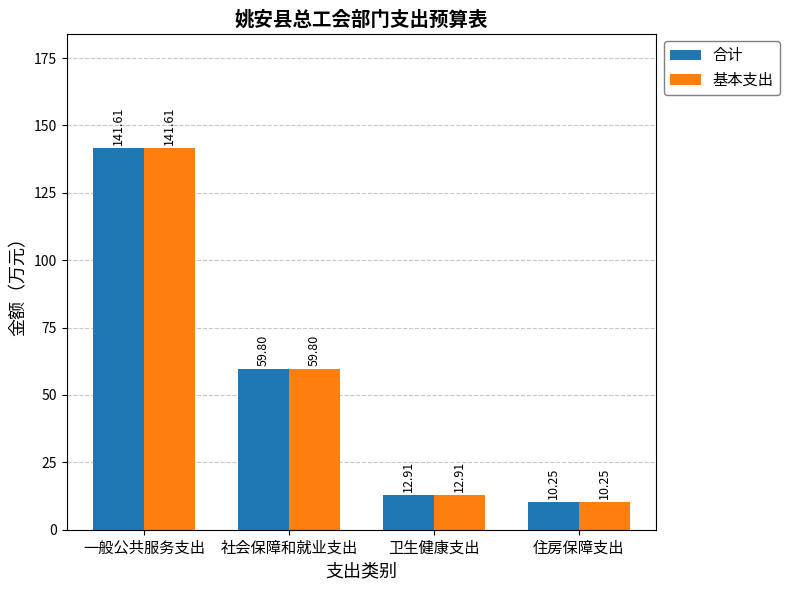

What are all the series names shown in the legend?

合计, 基本支出